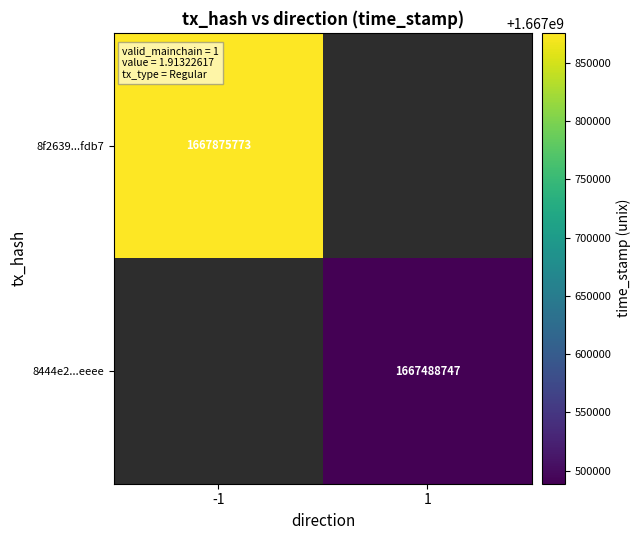

True or false: 8f2639...fdb7 has a value of 1667875773 at -1.

True